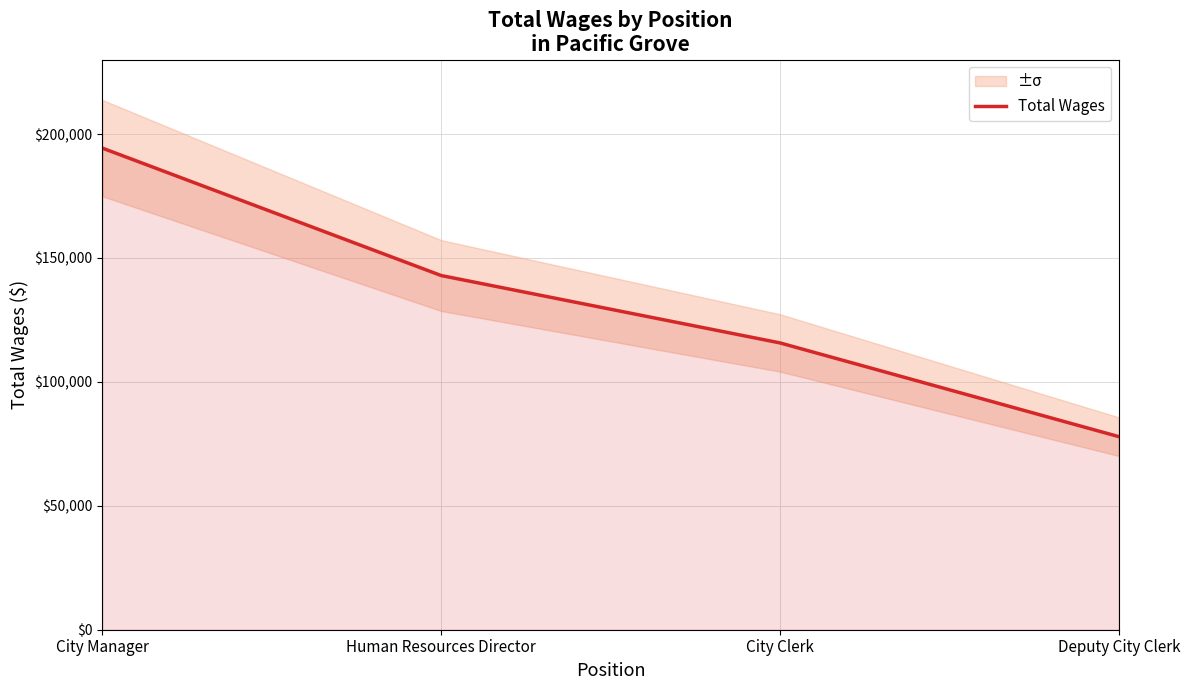

What is the difference between the values at City Manager and Human Resources Director?

51414